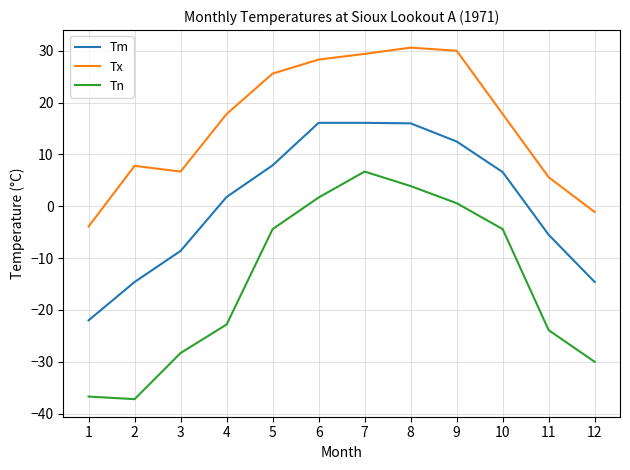

How many values in the Tx series exceed 17?

7